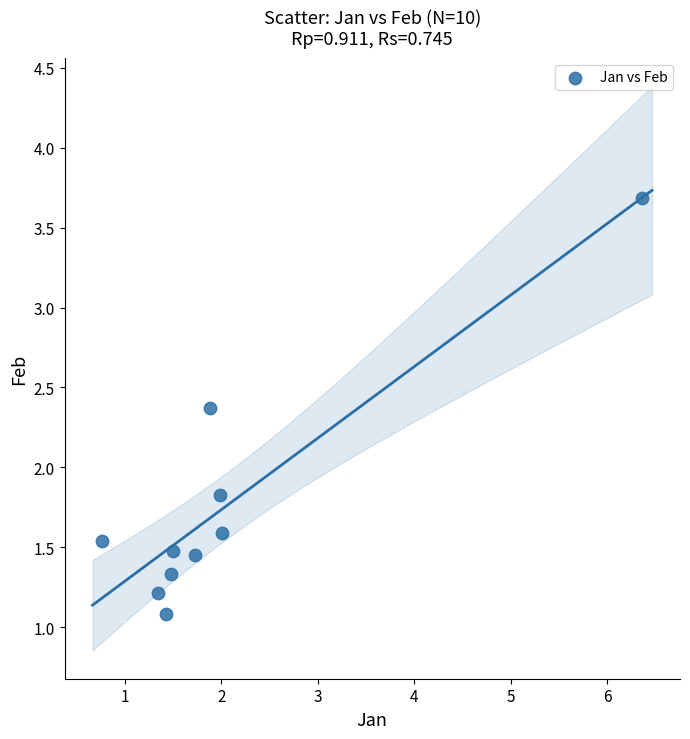

What is the average X value?

2.0